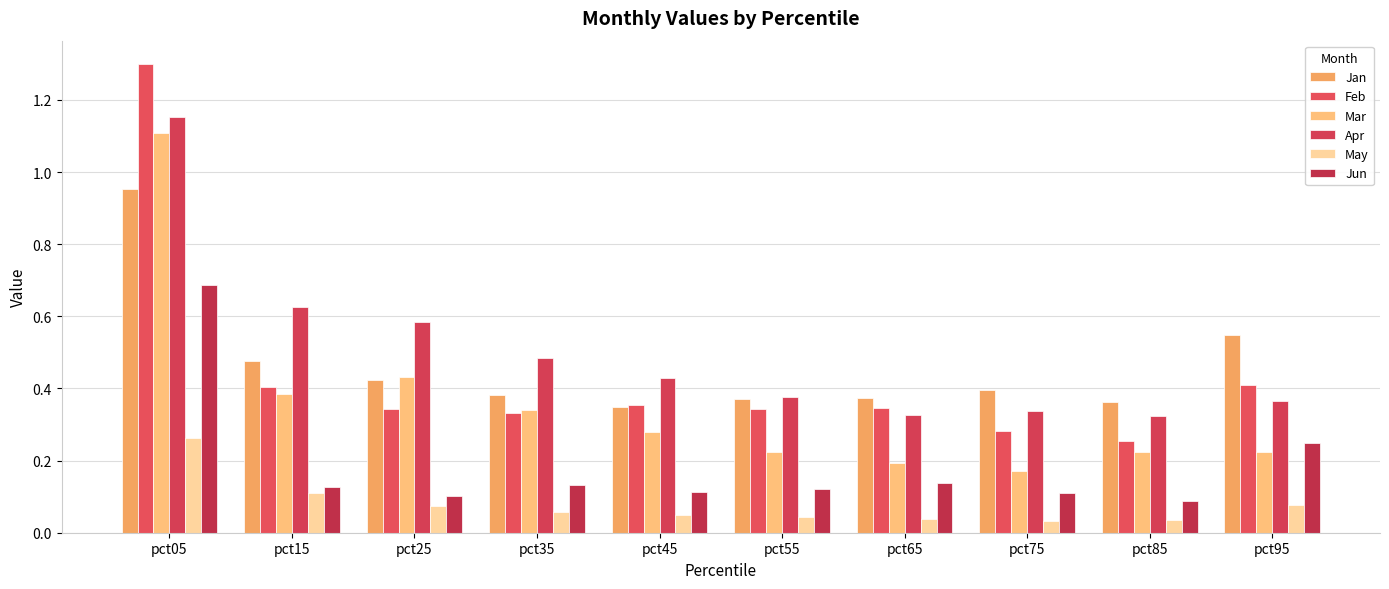

Does the chart contain stacked bars?

No